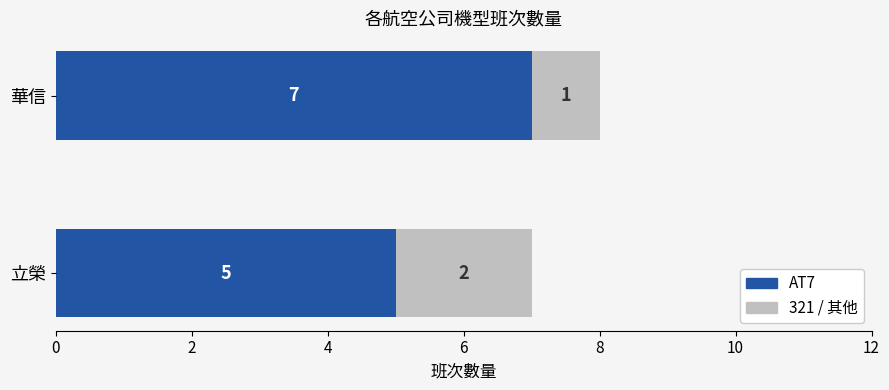

What is the average value of the AT7 series?

6